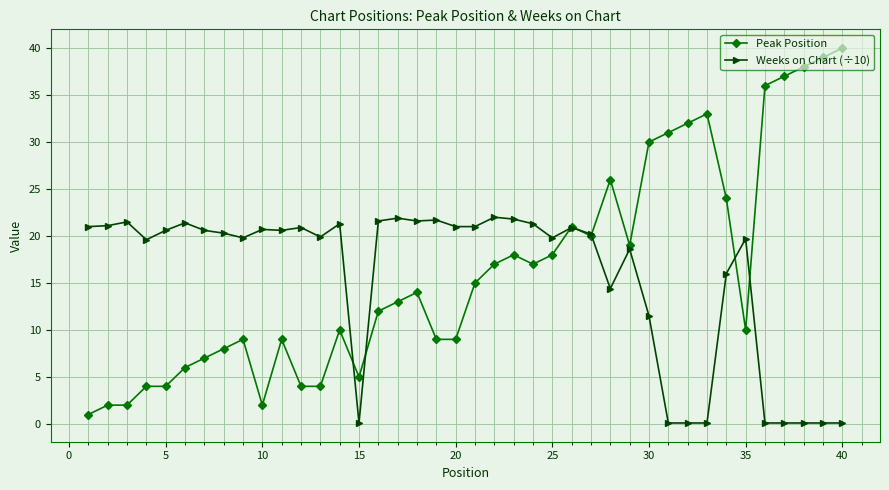

True or false: Peak Position has more than 1 points higher than both neighbors.

True